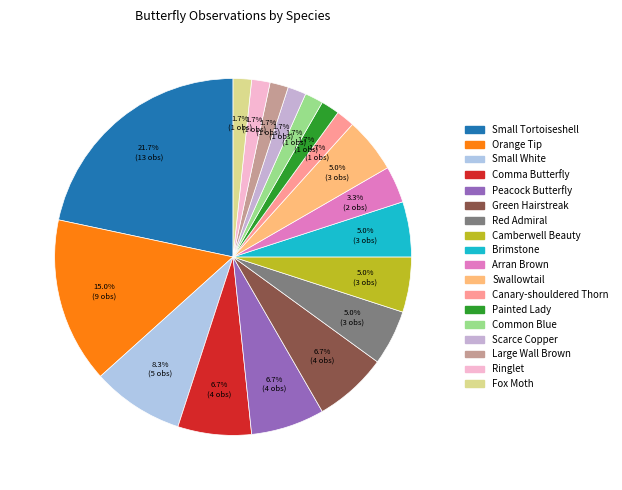

To the nearest percent, what is the average slice percentage?

6%